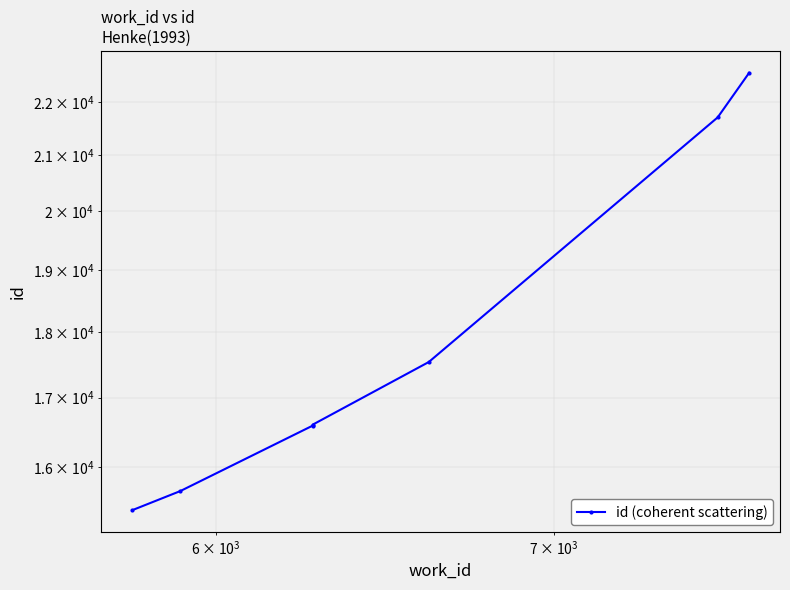

What is the greatest value displayed?

22563